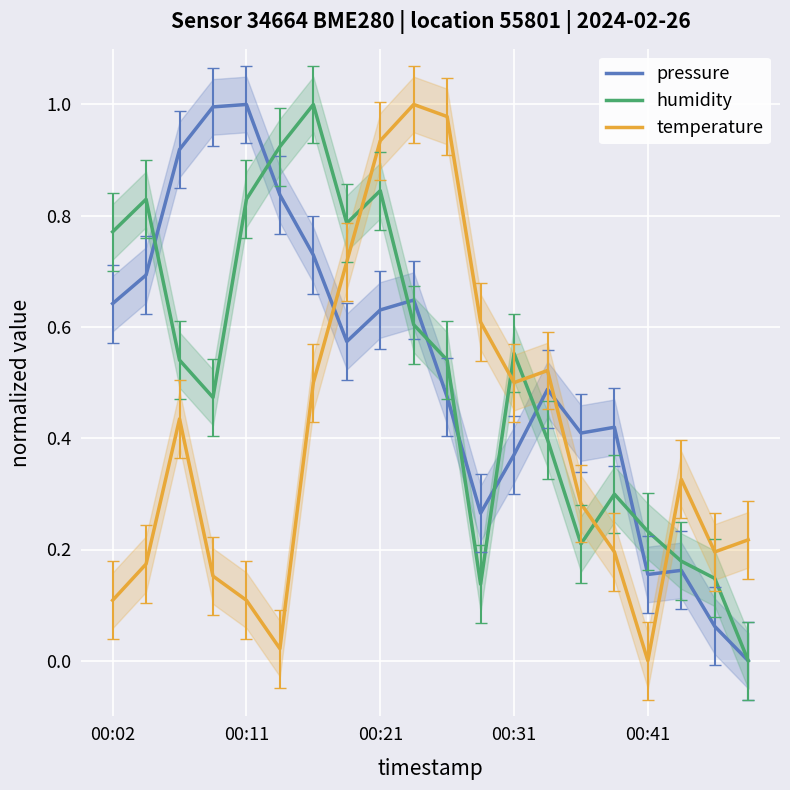

Is this an area chart (filled region under the line)?

No